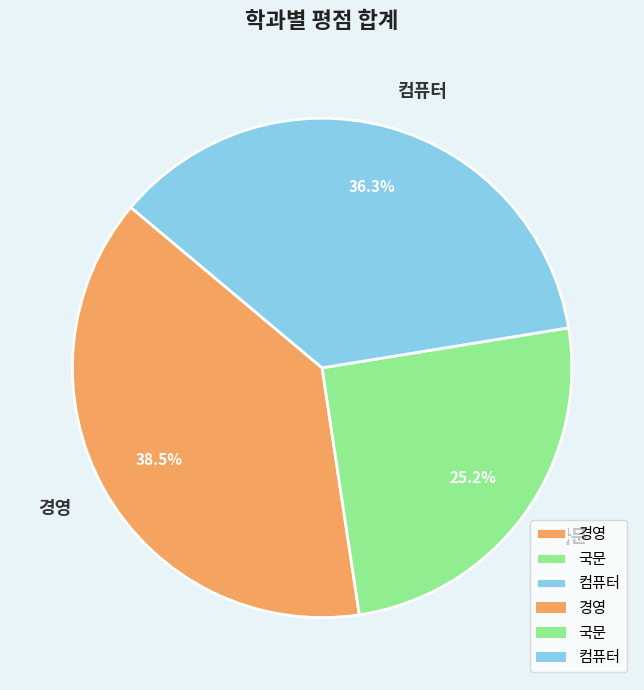

Is 국문 the majority of the pie?

No